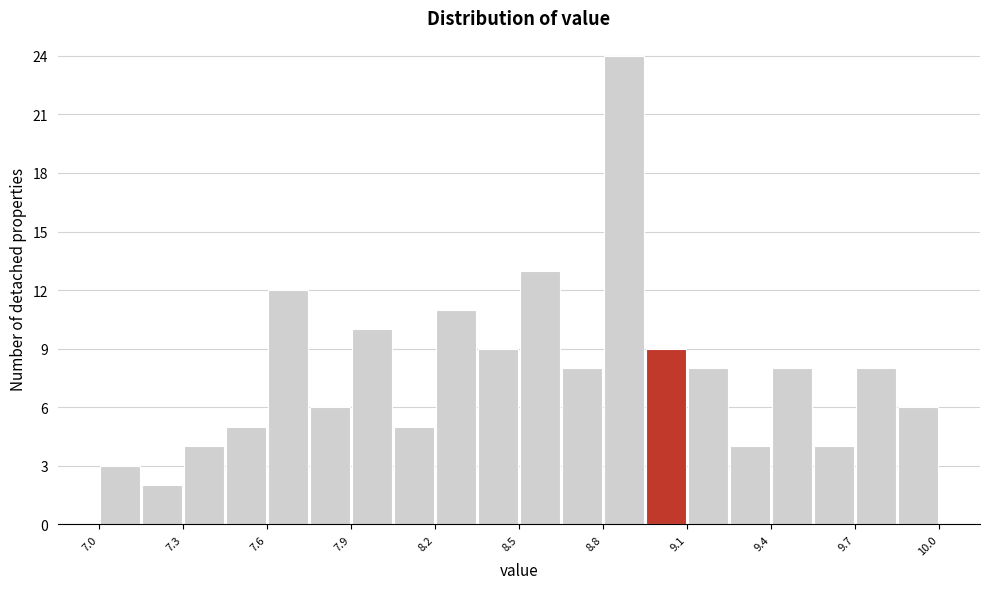

Read against the x-axis, roughly where is the centre of the tallest bar?

8.90